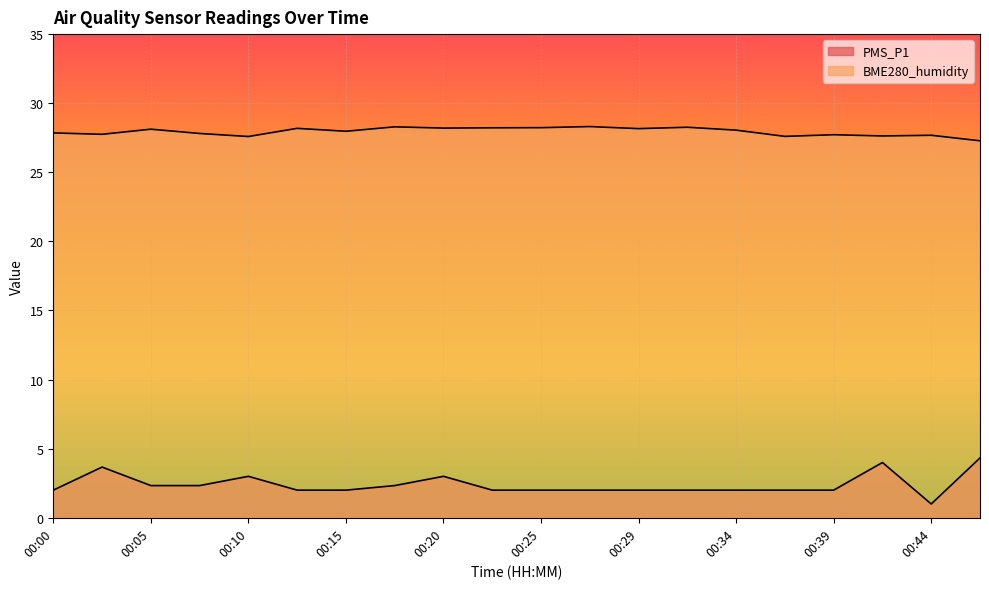

Reading right to left, what are all the values shown in this chart?

PMS_P1: 00:46=4.3	00:44=1.0	00:42=4.0	00:39=2.0	00:37=2.0	00:34=2.0	00:32=2.0	00:29=2.0	00:27=2.0	00:25=2.0	00:22=2.0	00:20=3.0	00:17=2.3	00:15=2.0	00:12=2.0	00:10=3.0	00:07=2.3	00:05=2.3	00:03=3.7	00:00=2.0
BME280_humidity: 00:46=27.3	00:44=27.7	00:42=27.6	00:39=27.7	00:37=27.6	00:34=28.1	00:32=28.3	00:29=28.2	00:27=28.3	00:25=28.2	00:22=28.2	00:20=28.2	00:17=28.3	00:15=28.0	00:12=28.2	00:10=27.6	00:07=27.8	00:05=28.1	00:03=27.8	00:00=27.9